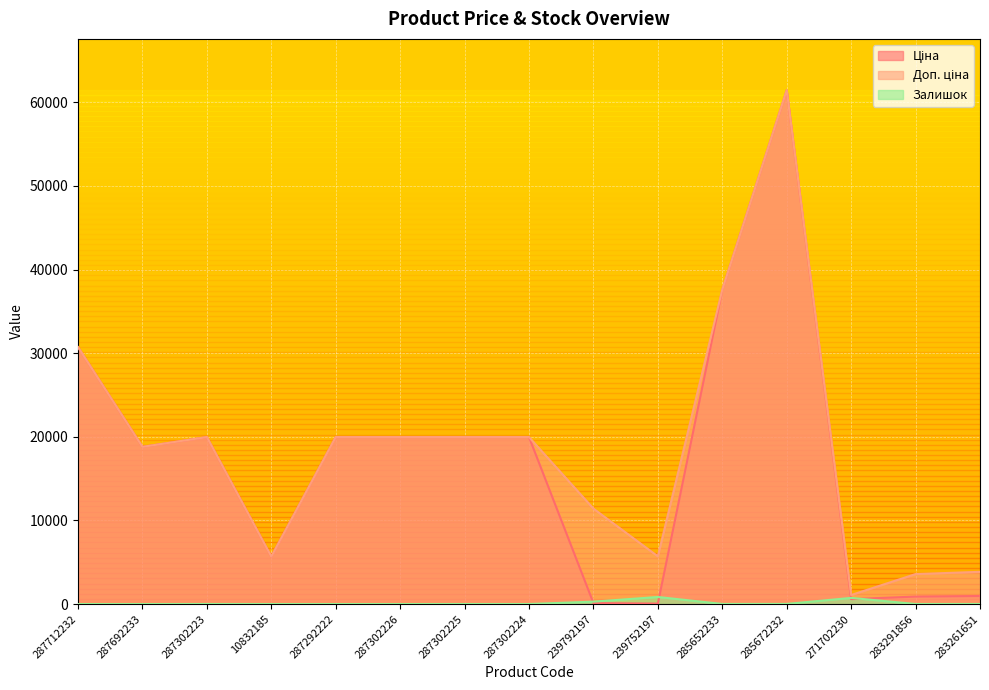

Which series has the widest spread of values?

Ціна